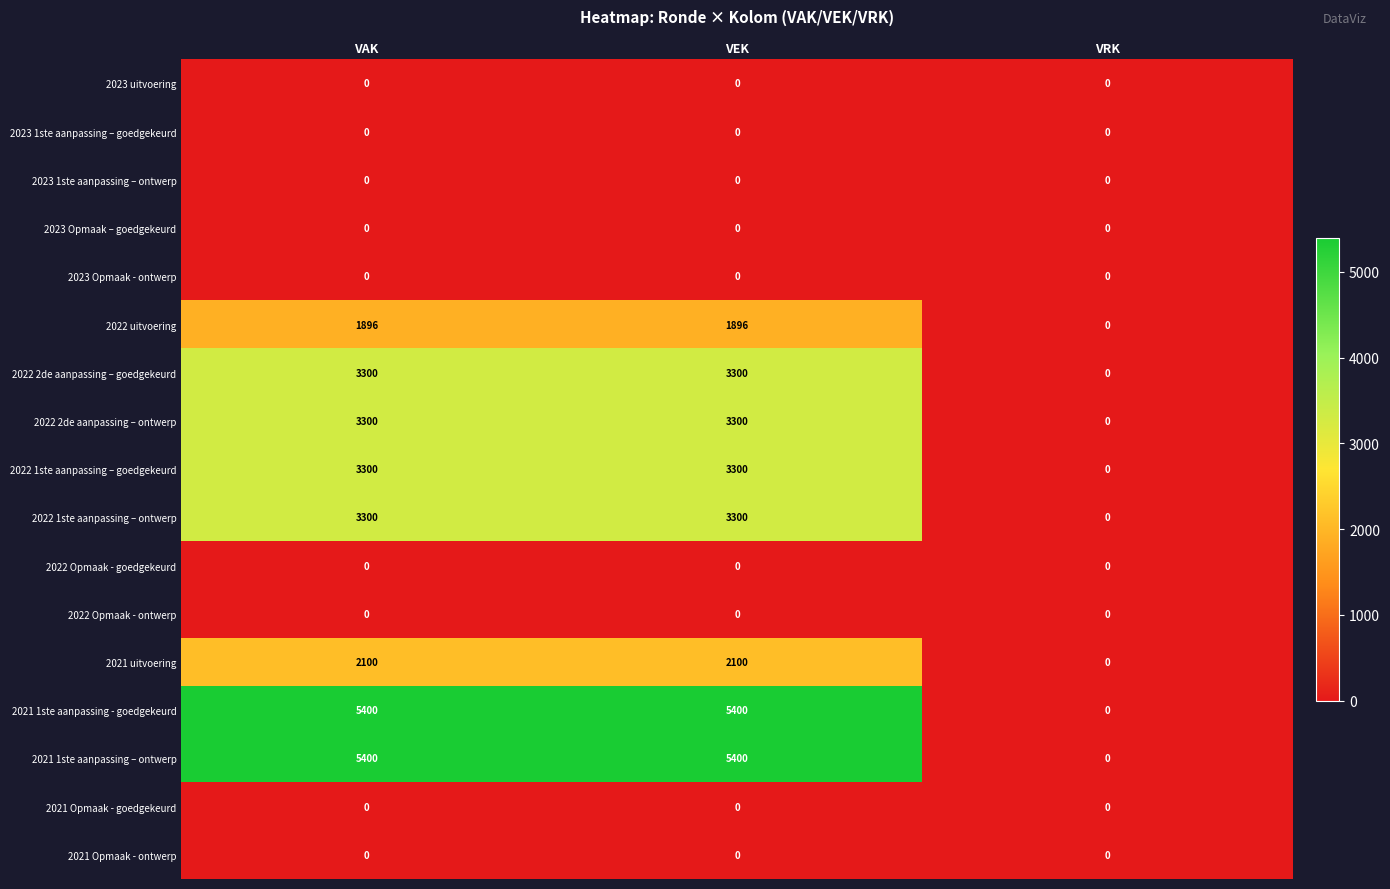

True or false: 2023 1ste aanpassing – ontwerp has a value of 0 at VAK.

True